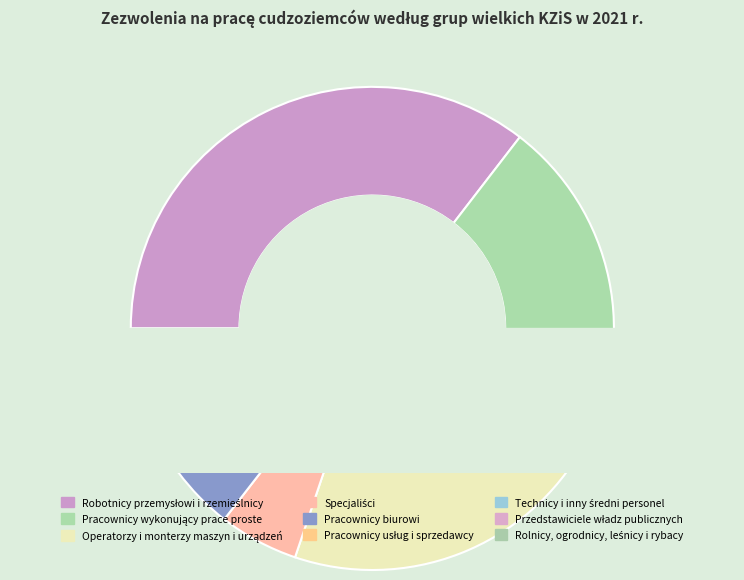

To the nearest percent, what is the difference between the Specjaliści and Technicy i inny średni personel slice percentages?

2%